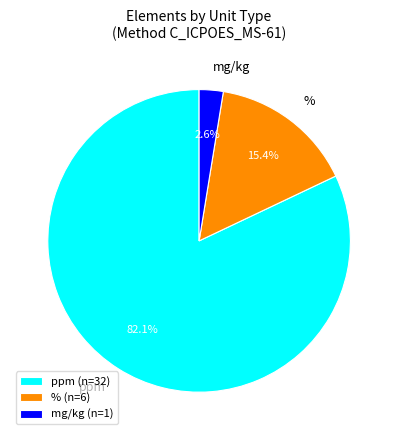

To the nearest percent, what is the difference between the mg/kg and ppm slice percentages?

79%